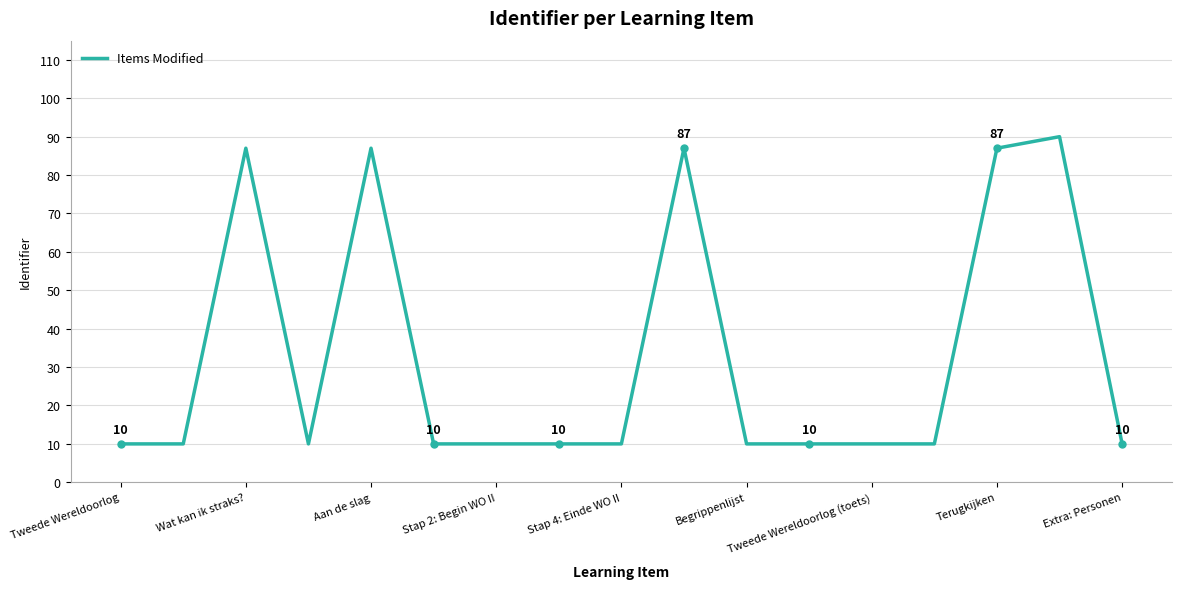

What is the difference between the second highest and minimum values?

77